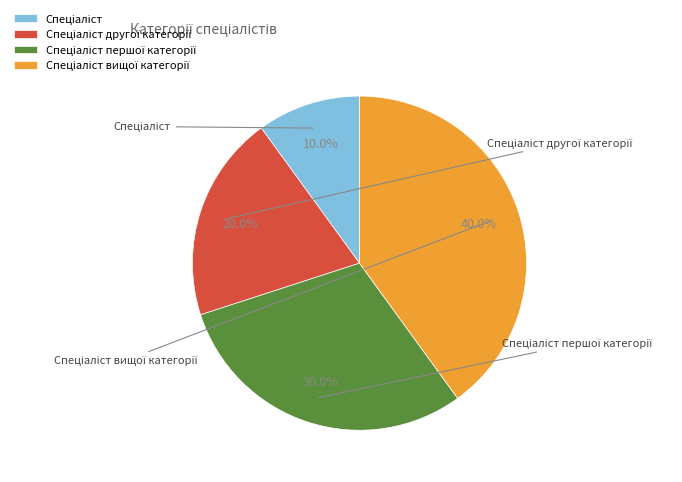

Is there a majority slice in this chart?

No